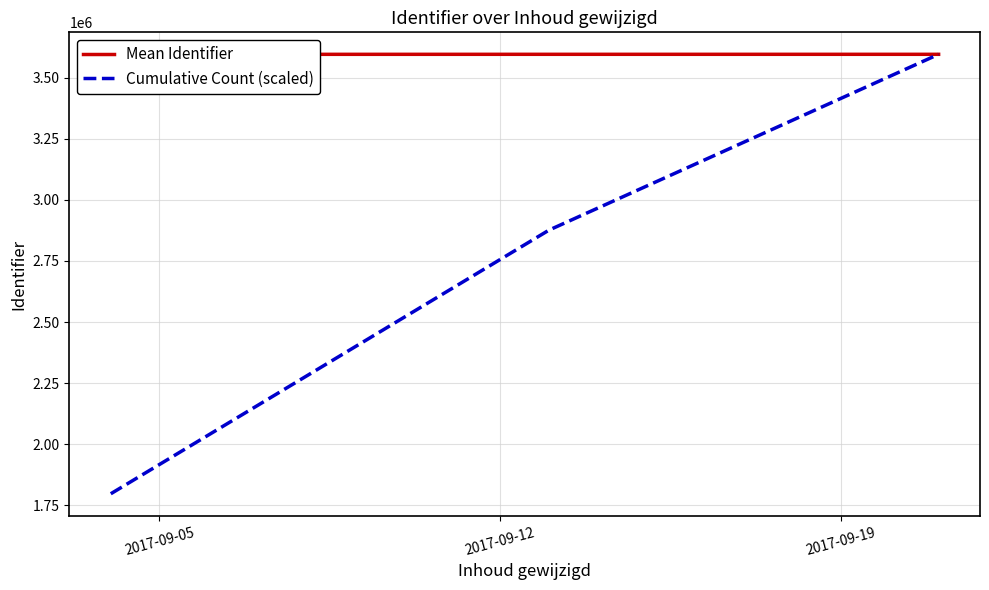

What is the minimum value for Cumulative Count (scaled)?

1797720.8